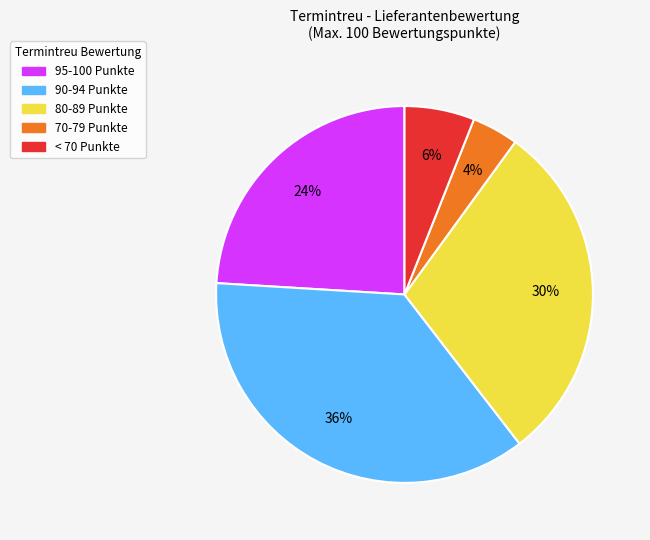

Does any single category account for the majority?

No